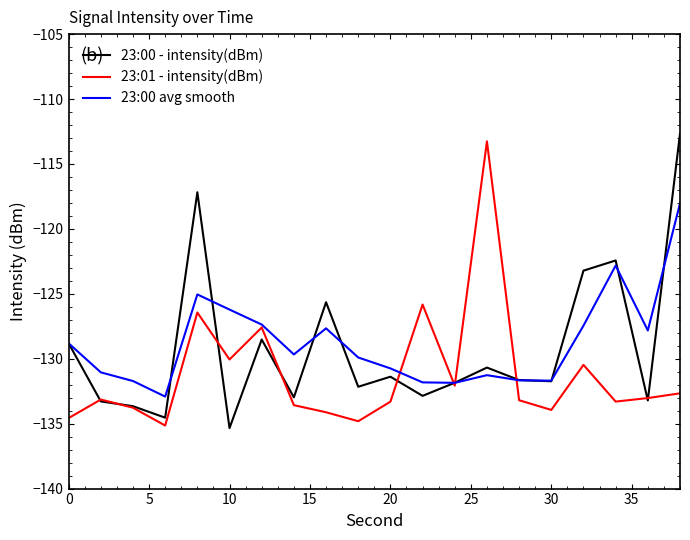

What is the average value of the 23:00 - intensity(dBm) series?

-129.2